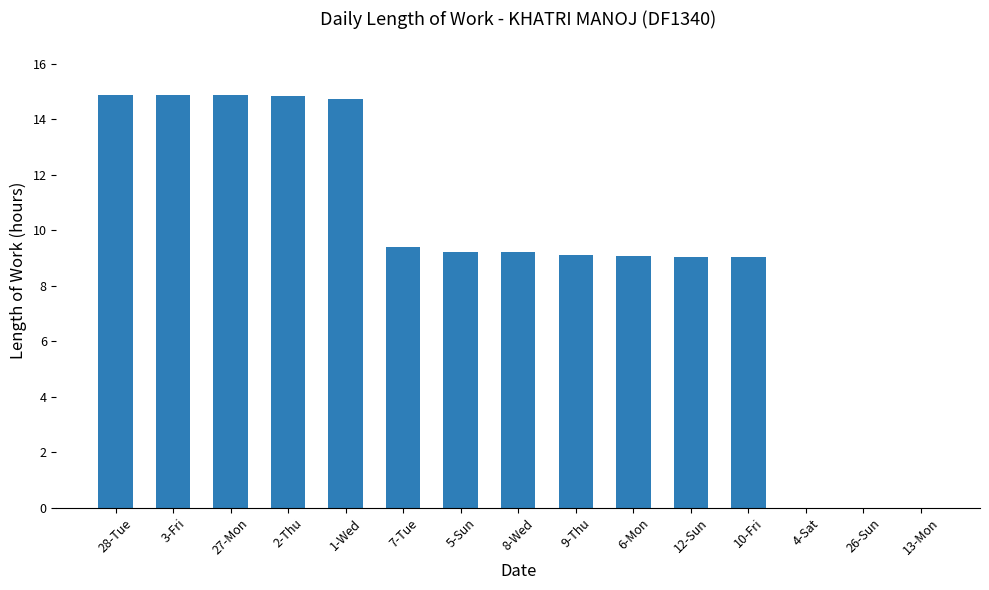

What is the greatest value displayed?

14.9